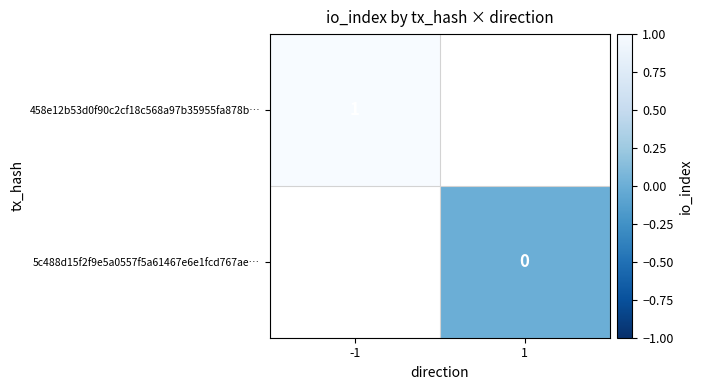

Is the value of 458e12b53d0f90c2cf18c568a97b35955fa878b… at -1 greater than the value of 5c488d15f2f9e5a0557f5a61467e6e1fcd767ae… at 1?

Yes